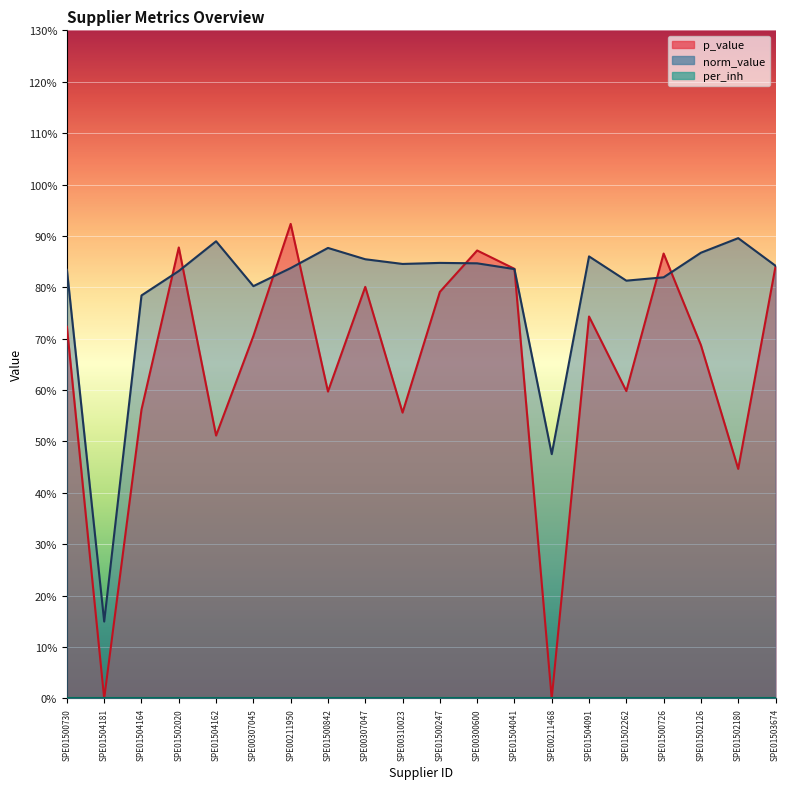

What is the difference between the maximum and minimum values in the norm_value series?

0.7